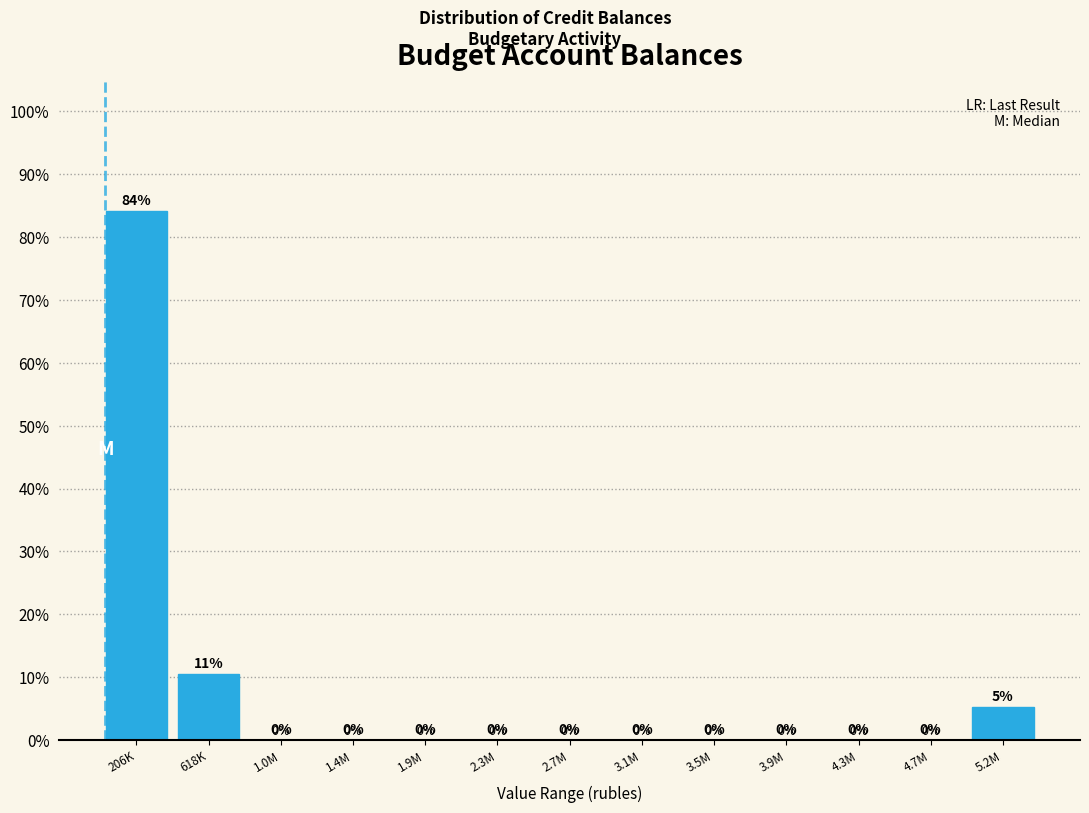

Which has a higher value, 206K or 2.3M?

206K